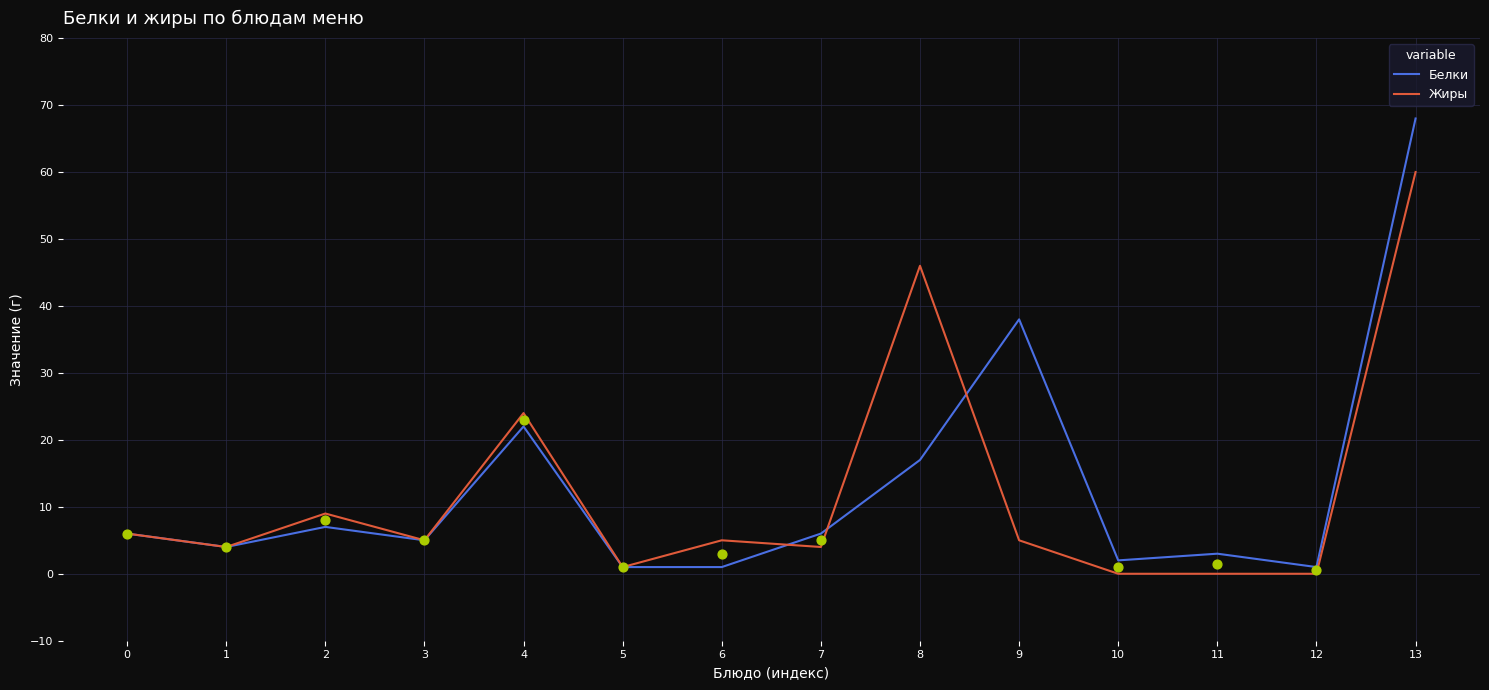

Which series reaches the maximum Y coordinate?

Белки